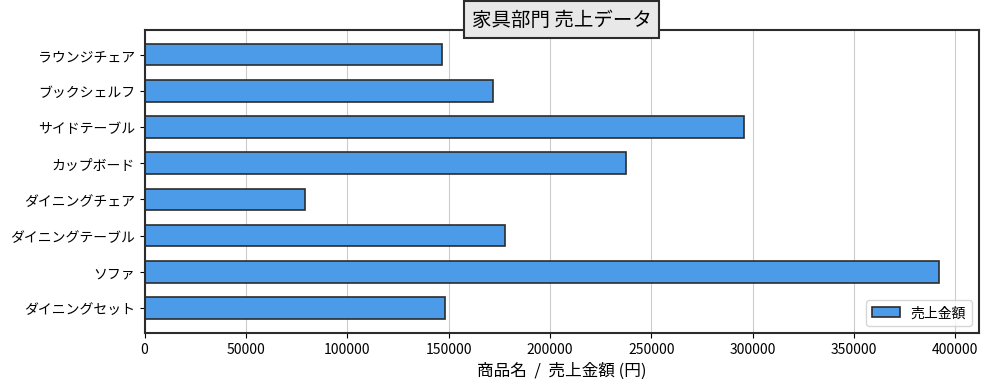

What is the difference between the maximum and second lowest values?

245000